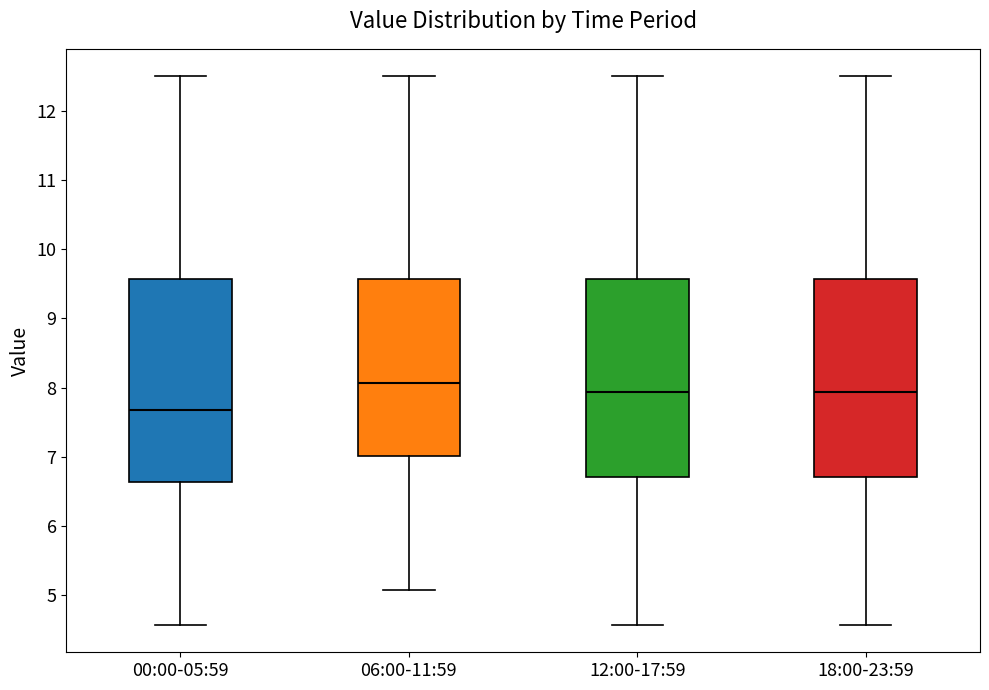

Reading left to right, transcribe this box plot: for each box, give where its median line is, the range the box spans, and where its two whiskers end, as read against the y-axis. The values are not printed on the chart, so give them approximately, as read against the axis.

00:00-05:59: median 7.7, box 6.6 to 9.6, whiskers 4.6 to 12.5
06:00-11:59: median 8.1, box 7.0 to 9.6, whiskers 5.1 to 12.5
12:00-17:59: median 7.9, box 6.7 to 9.6, whiskers 4.6 to 12.5
18:00-23:59: median 7.9, box 6.7 to 9.6, whiskers 4.6 to 12.5